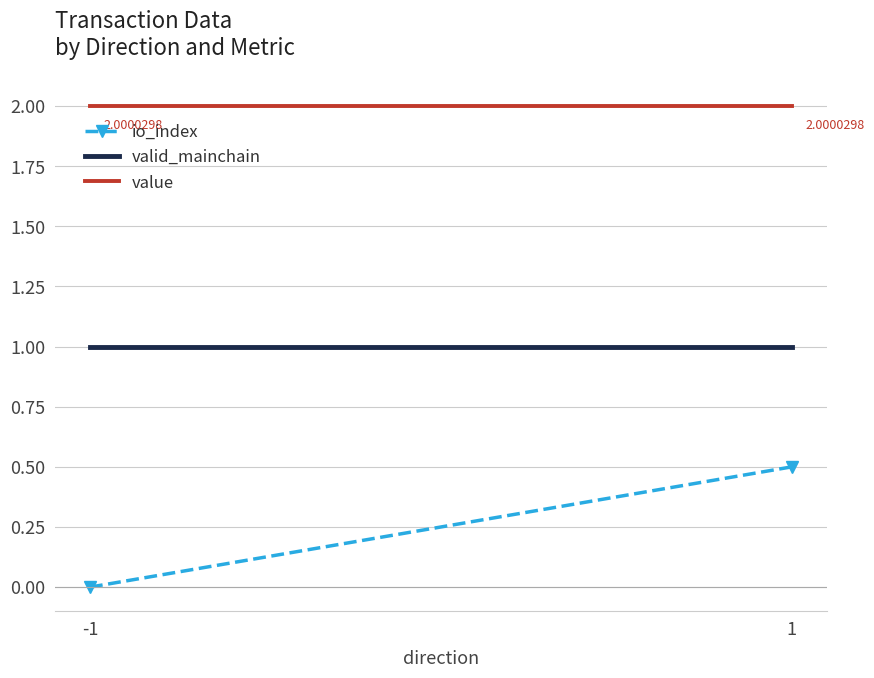

Which label corresponds to the largest value in the chart?

-1